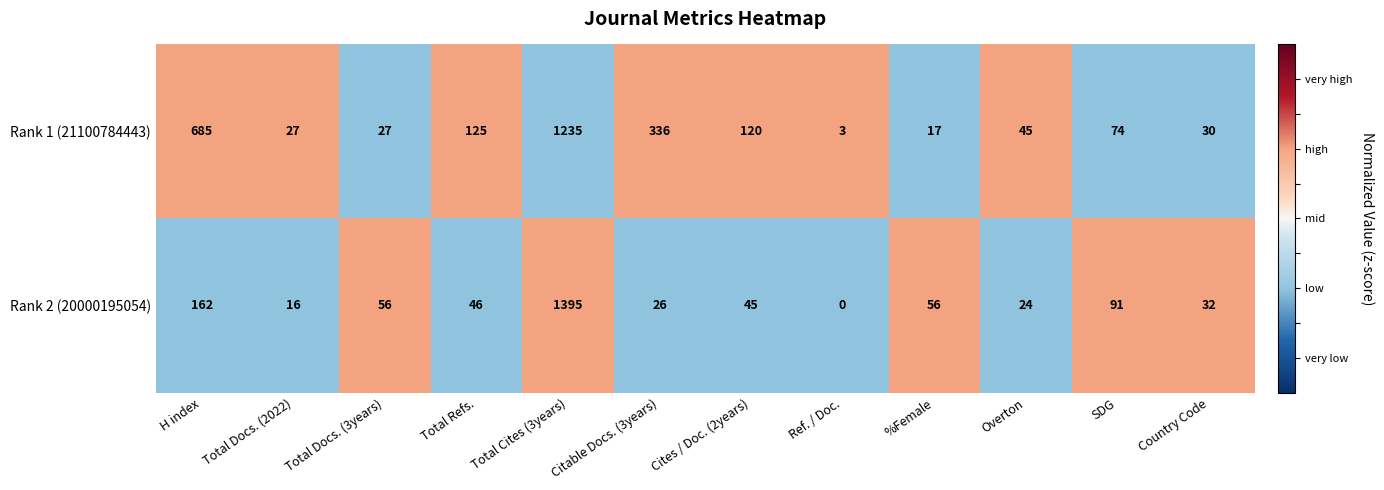

Which label corresponds to the largest value in the chart?

Total Cites (3years)